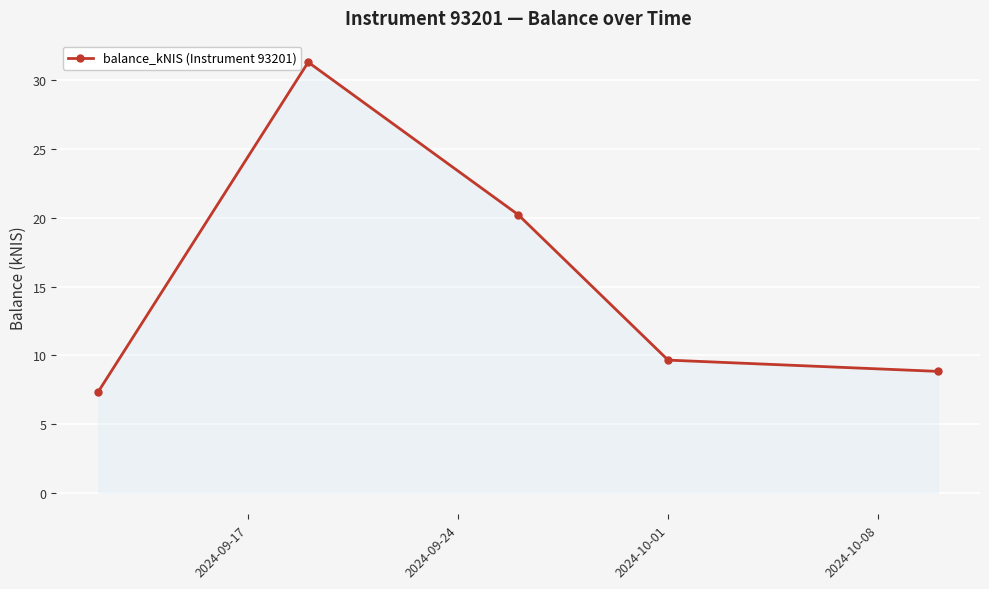

How many lines are shown in the chart?

1